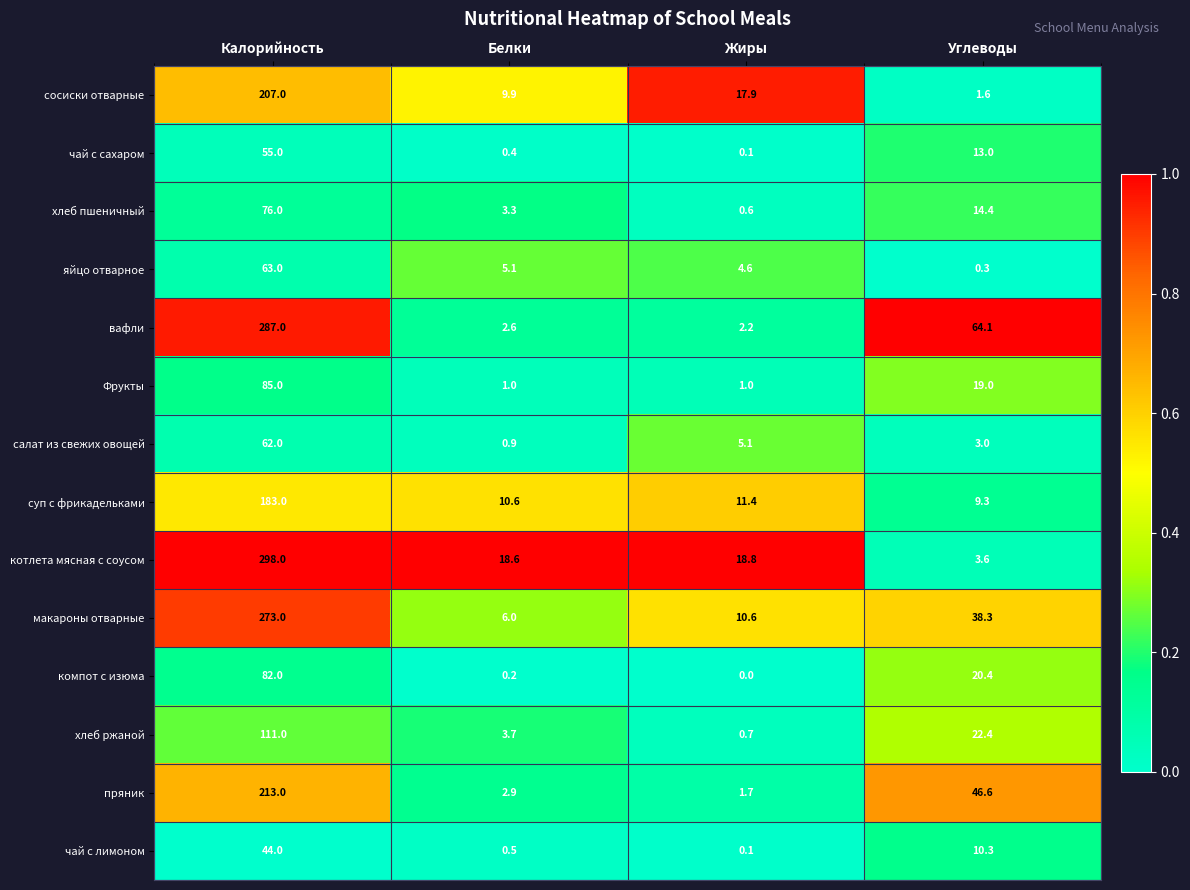

What is the approximate value of хлеб пшеничный at Углеводы?

14.4